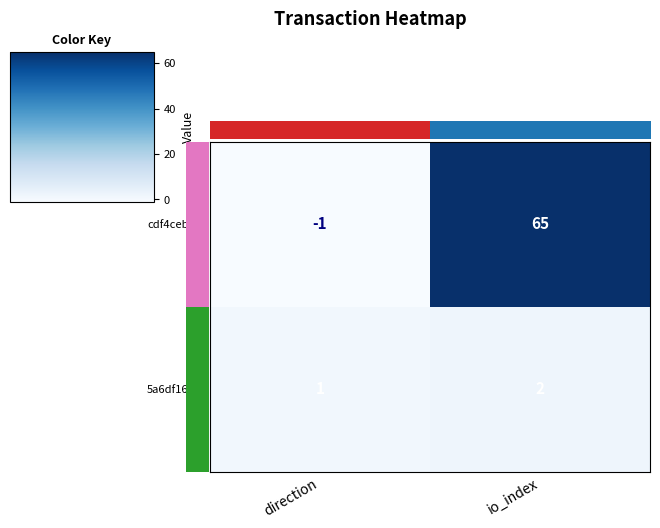

List the series in order of their peak value, highest first.

cdf4cebc…, 5a6df160…